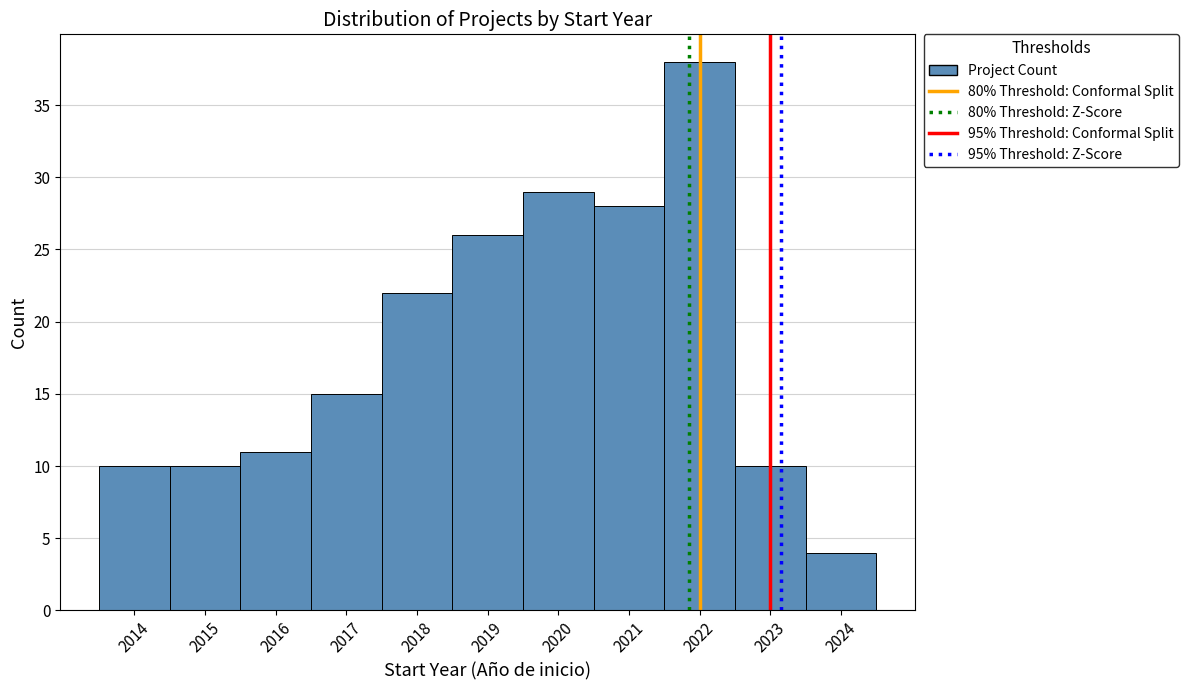

Over which range of the x-axis is the bar tallest?

2021.5 to 2022.5